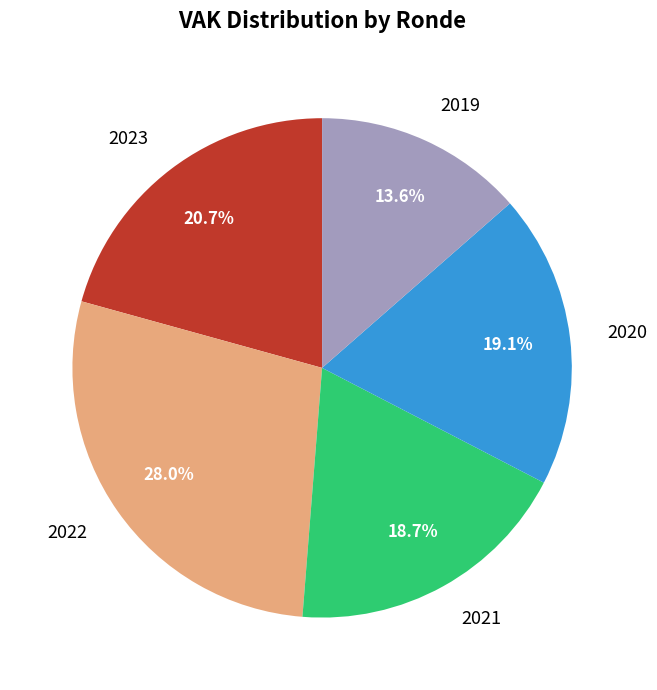

Approximately how many times larger is the value at 2021 compared to 2019?

1.4